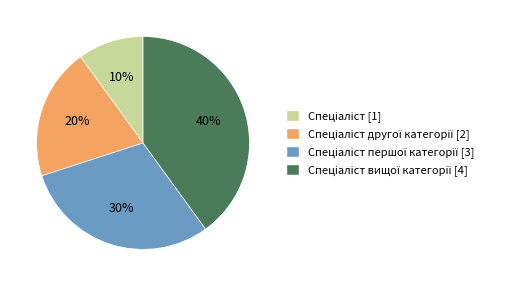

Is there any slice that represents more than half of the pie?

No